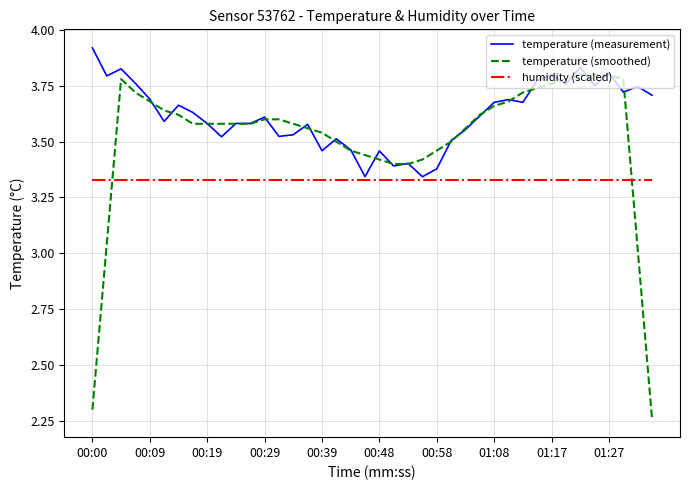

How many intersections are there between humidity (scaled) and temperature (smoothed)?

2